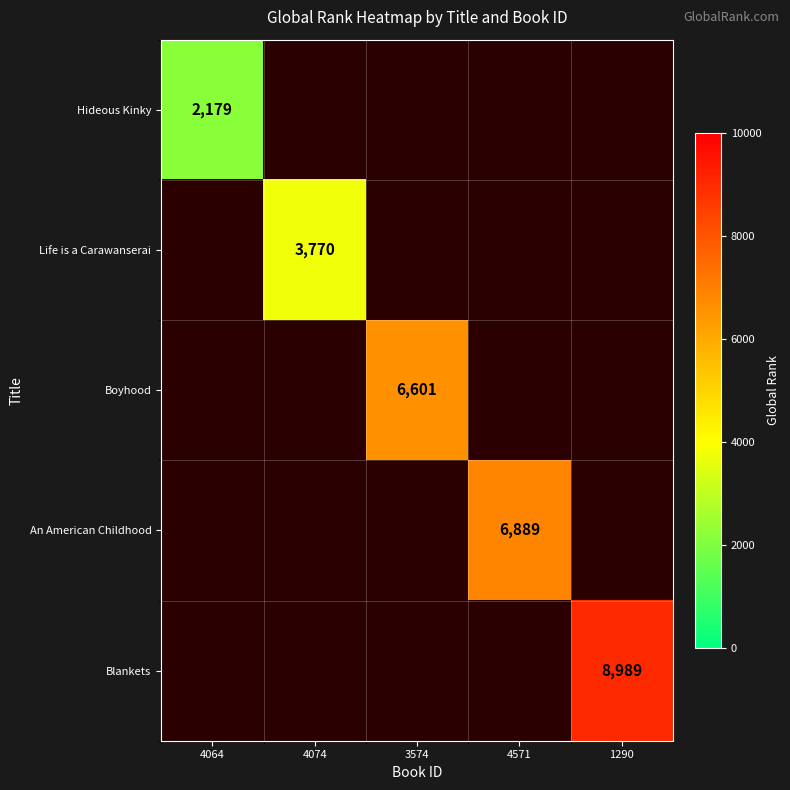

Is it true that Boyhood equals 6601 at 3574?

True